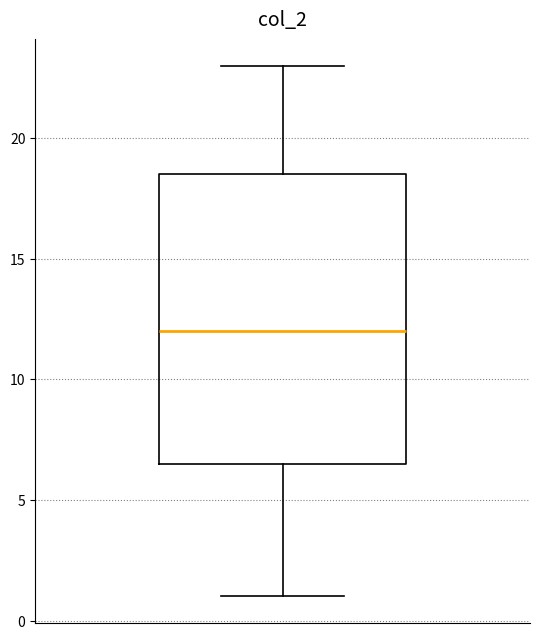

Transcribe this box plot: give where the median line is, the range the box spans, and where the two whiskers end, as read against the y-axis. The values are not printed on the chart, so give them approximately, as read against the axis.

median 12.0, box 6.5 to 18.5, whiskers 1.0 to 23.0